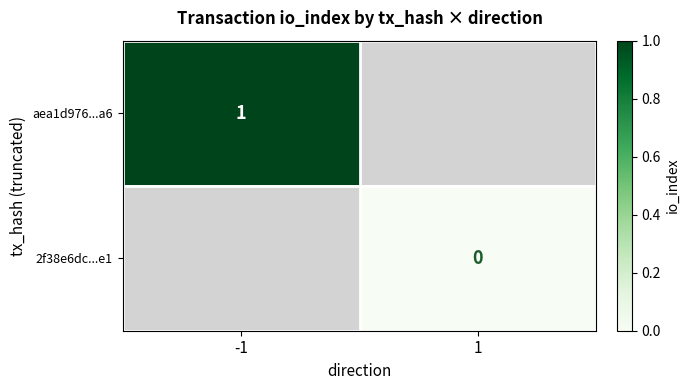

Is it true that aea1d976...a6 equals 1 at -1?

True